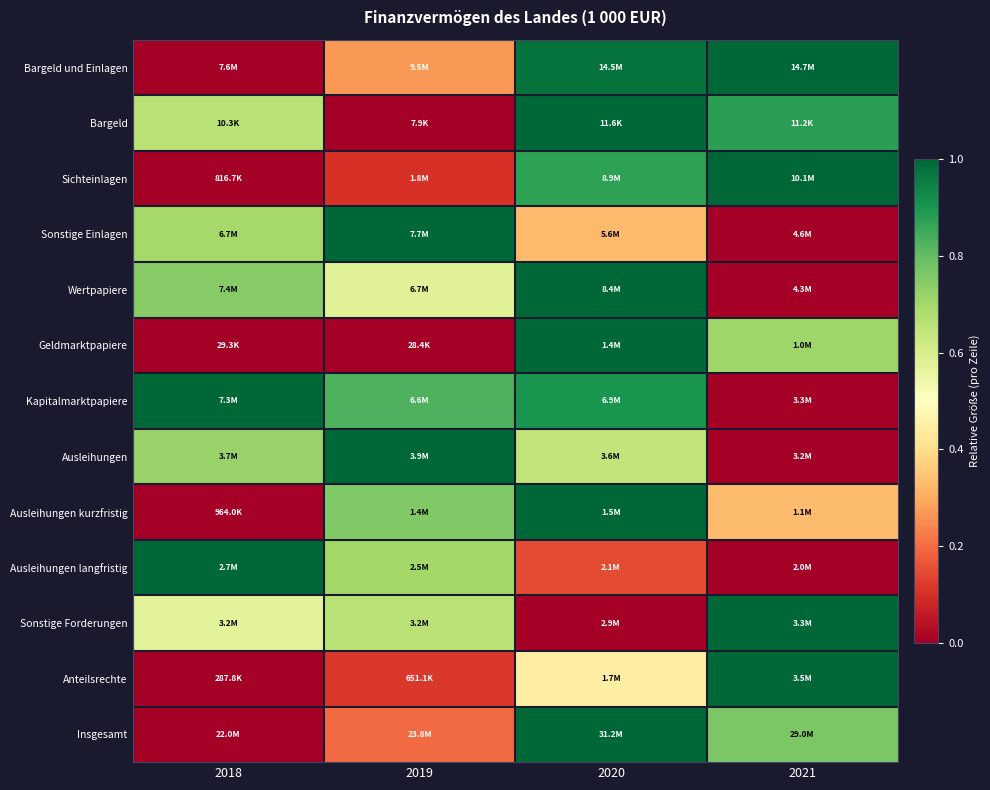

What is the maximum value shown in the chart?

1.0